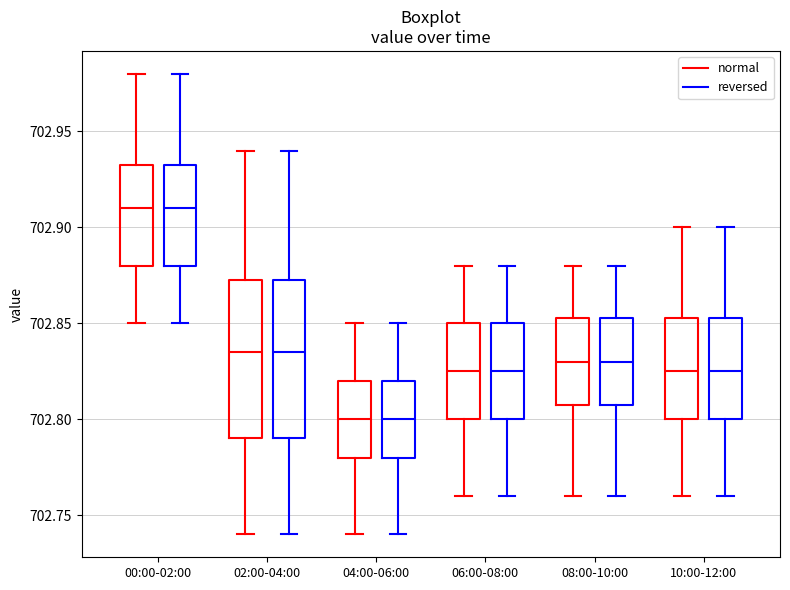

Where does the upper whisker of the box for 10:00-12:00 (normal) end on the y-axis? The values are not printed on the chart, so give them approximately, as read against the axis.

702.900